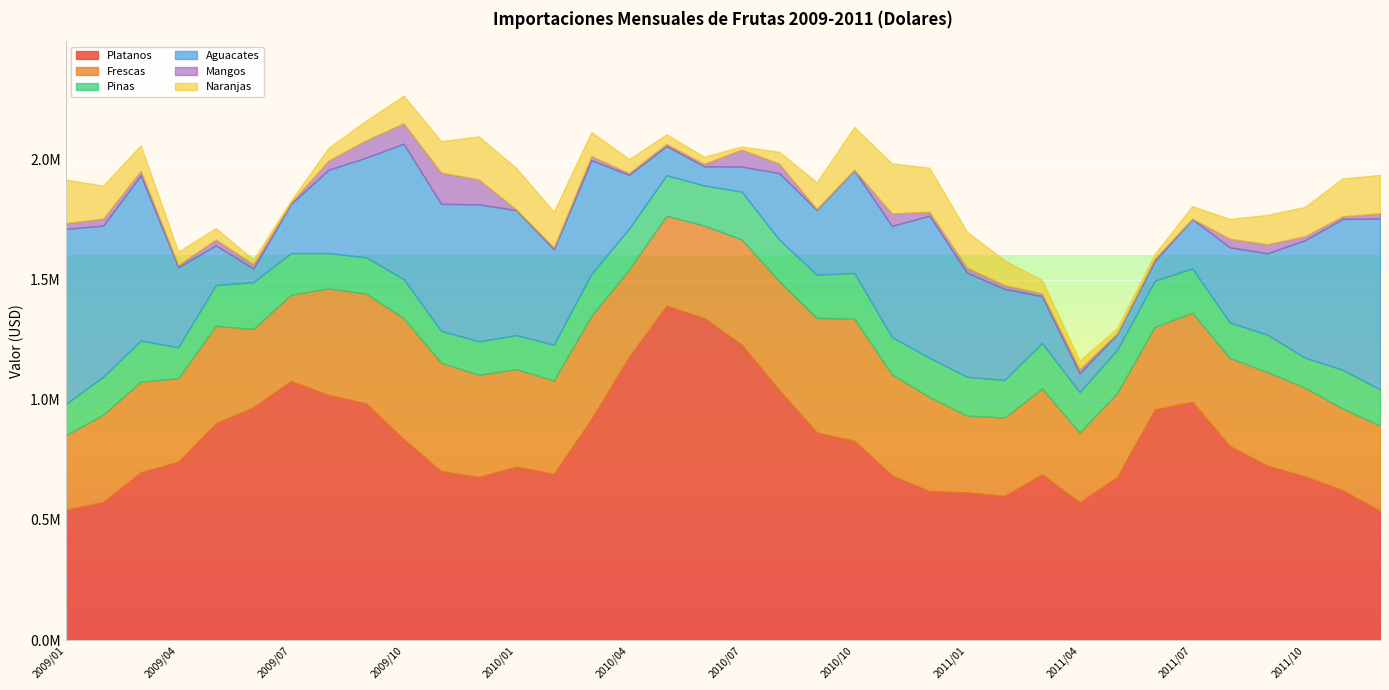

How many lines are shown in the chart?

6